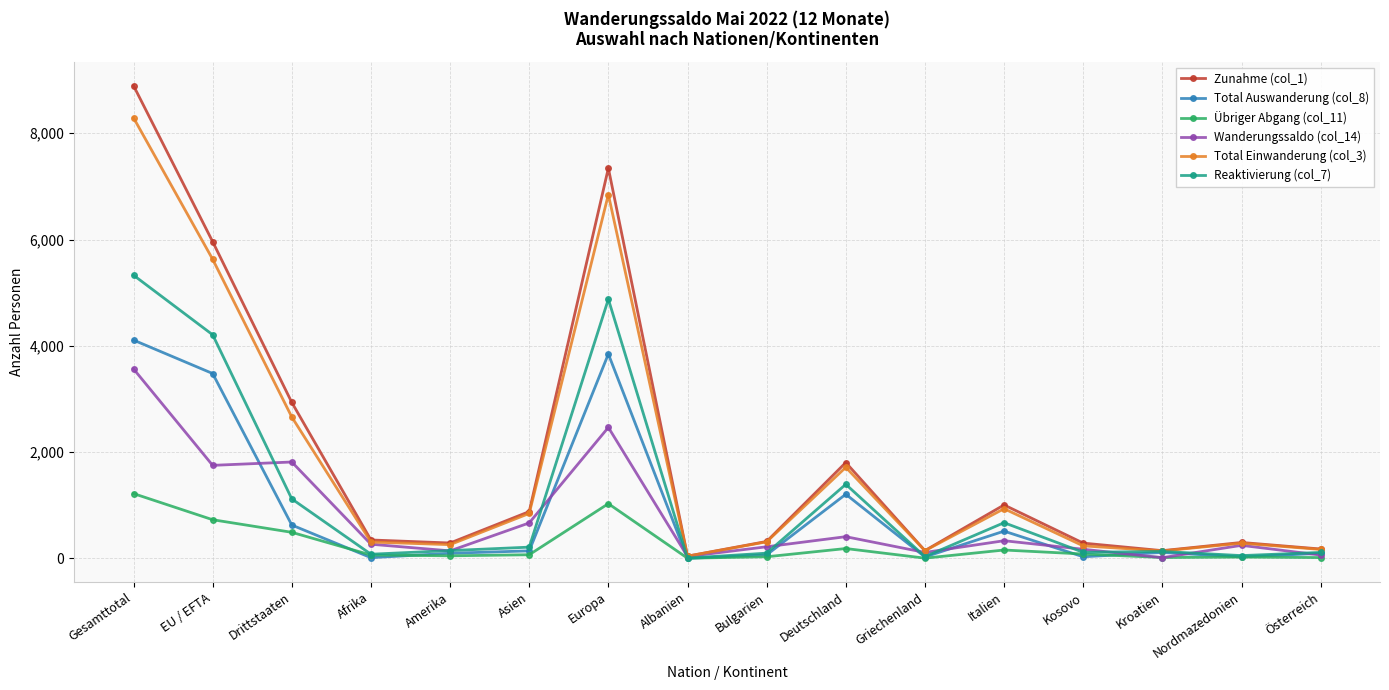

True or false: Wanderungssaldo (col_14) has a value of 334 at Italien.

True